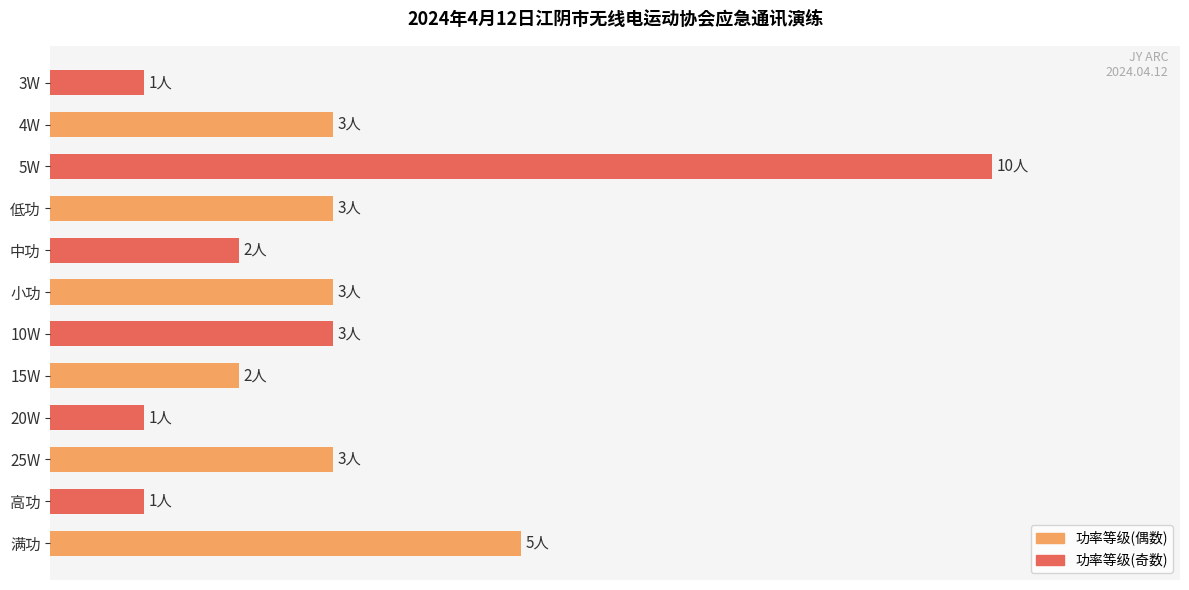

What is the sum of all values?

37